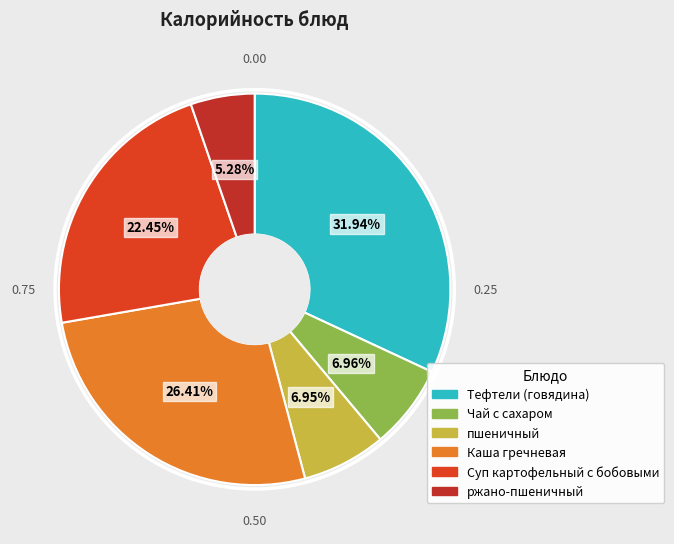

Approximately how many times larger is the value at Суп картофельный с бобовыми compared to Чай с сахаром?

3.2